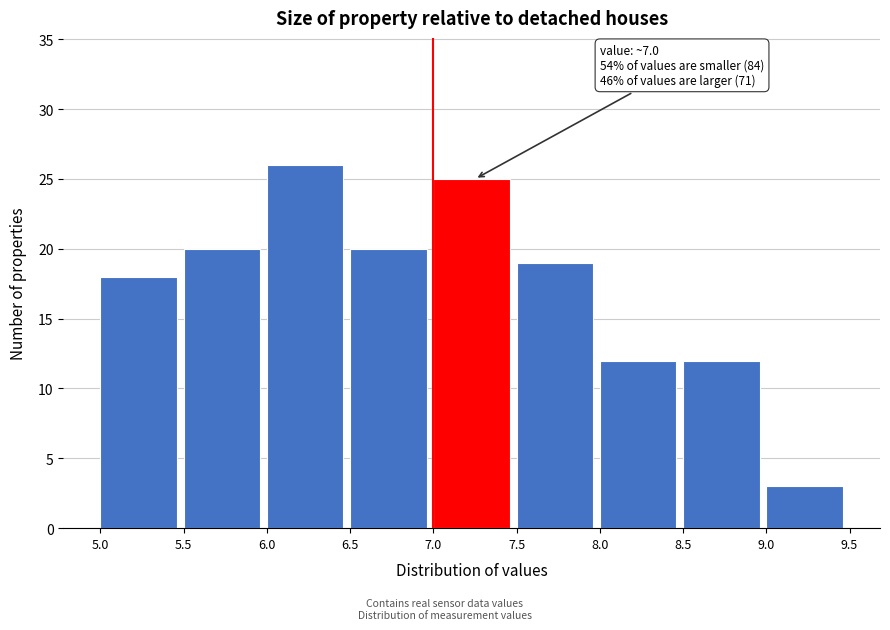

Which range on the x-axis has the tallest bar?

6.0 to 6.5